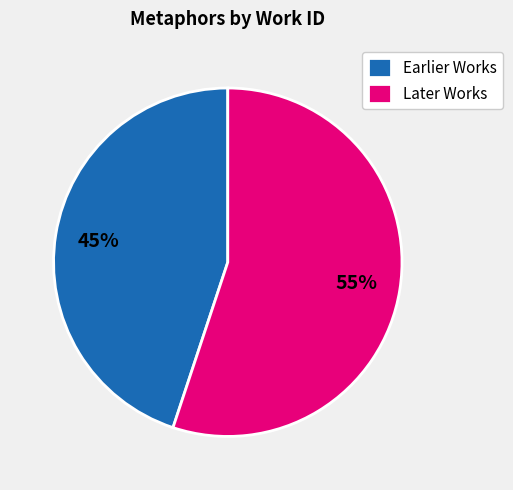

To the nearest percent, what is the difference between the Later Works and Earlier Works slice percentages?

10%